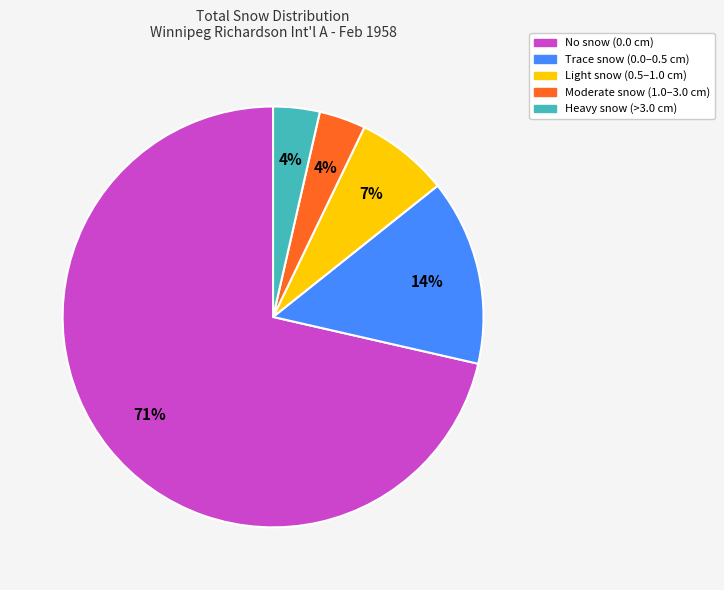

To the nearest percent, what is the average slice percentage?

20%